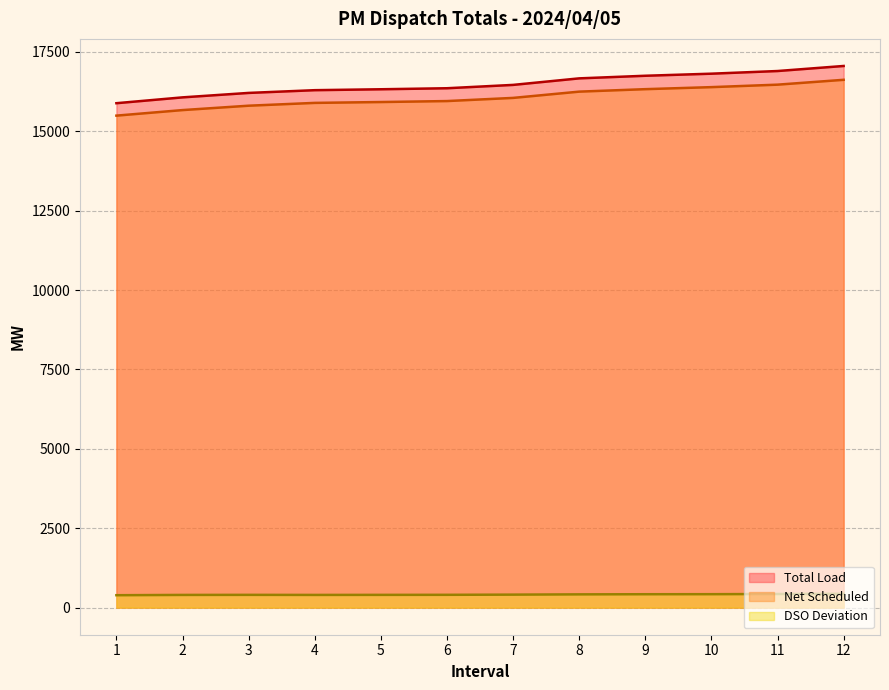

What is the highest value of the Total Load series?

17056.4